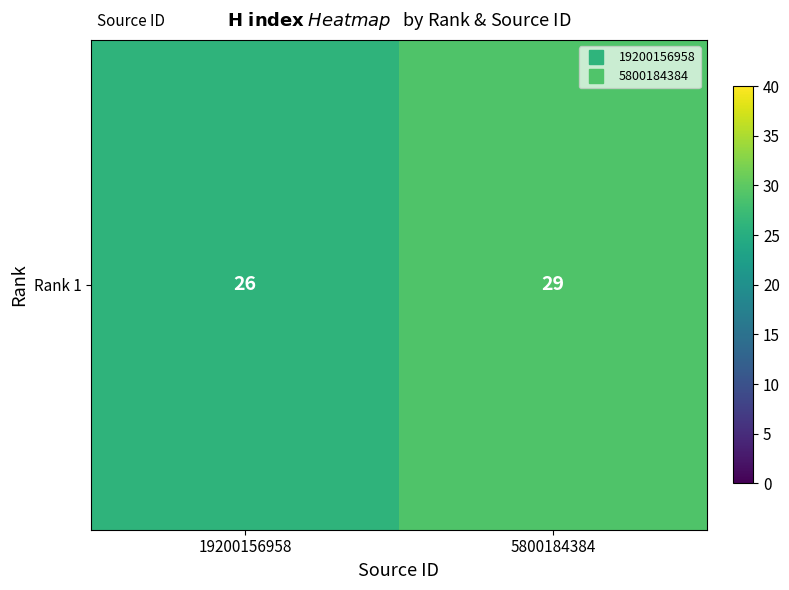

Rank the categories by value from highest to lowest.

5800184384, 19200156958